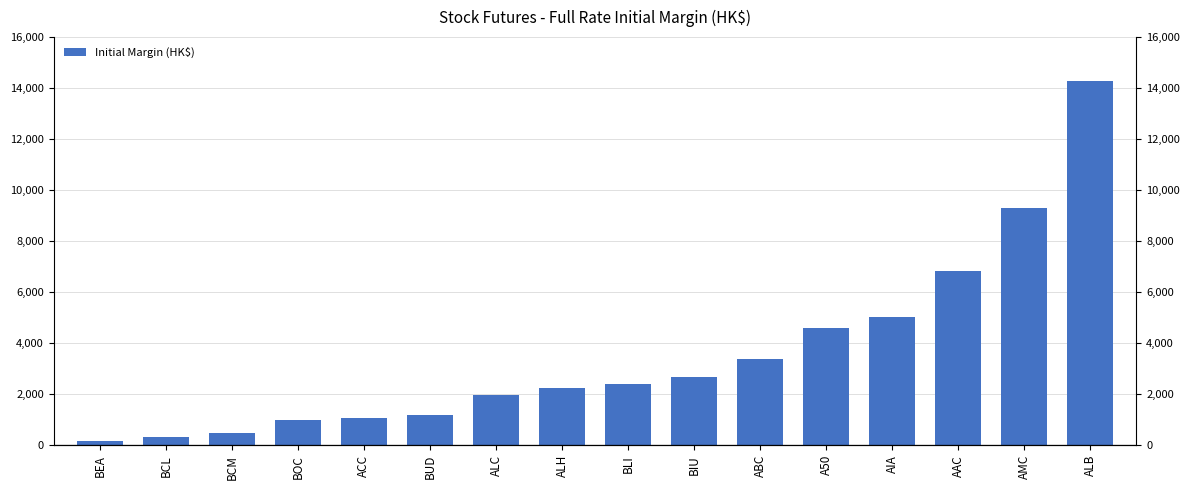

Rank the categories by value from highest to lowest.

ALB, AMC, AAC, AIA, A50, ABC, BIU, BLI, ALH, ALC, BUD, ACC, BOC, BCM, BCL, BEA